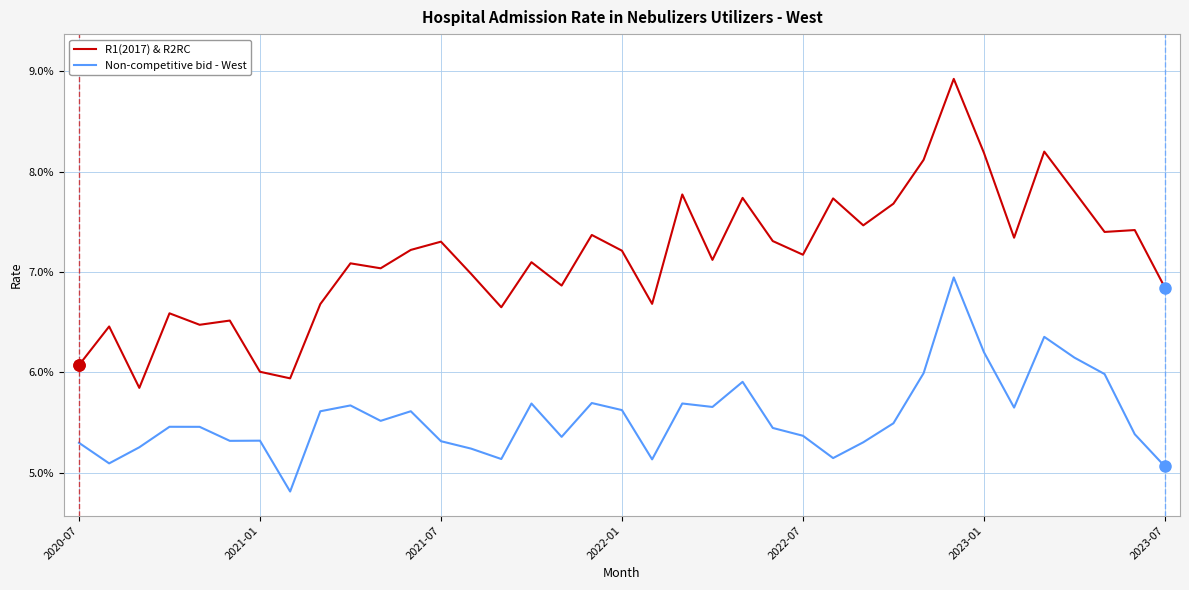

Is this an area chart (filled region under the line)?

No